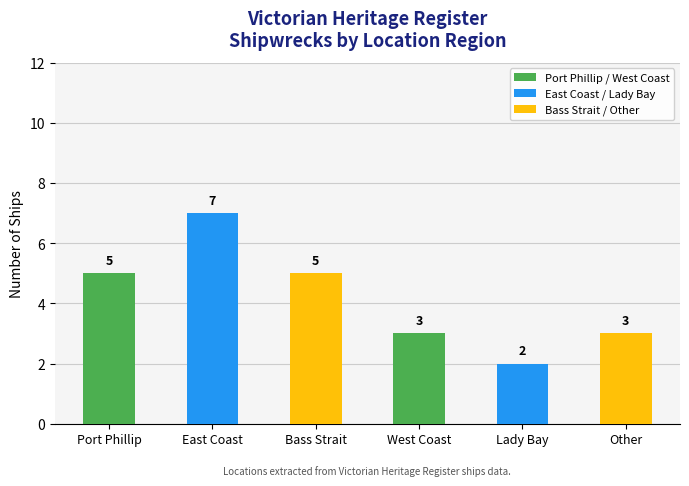

What is the value of the 3rd bar from the left?

5